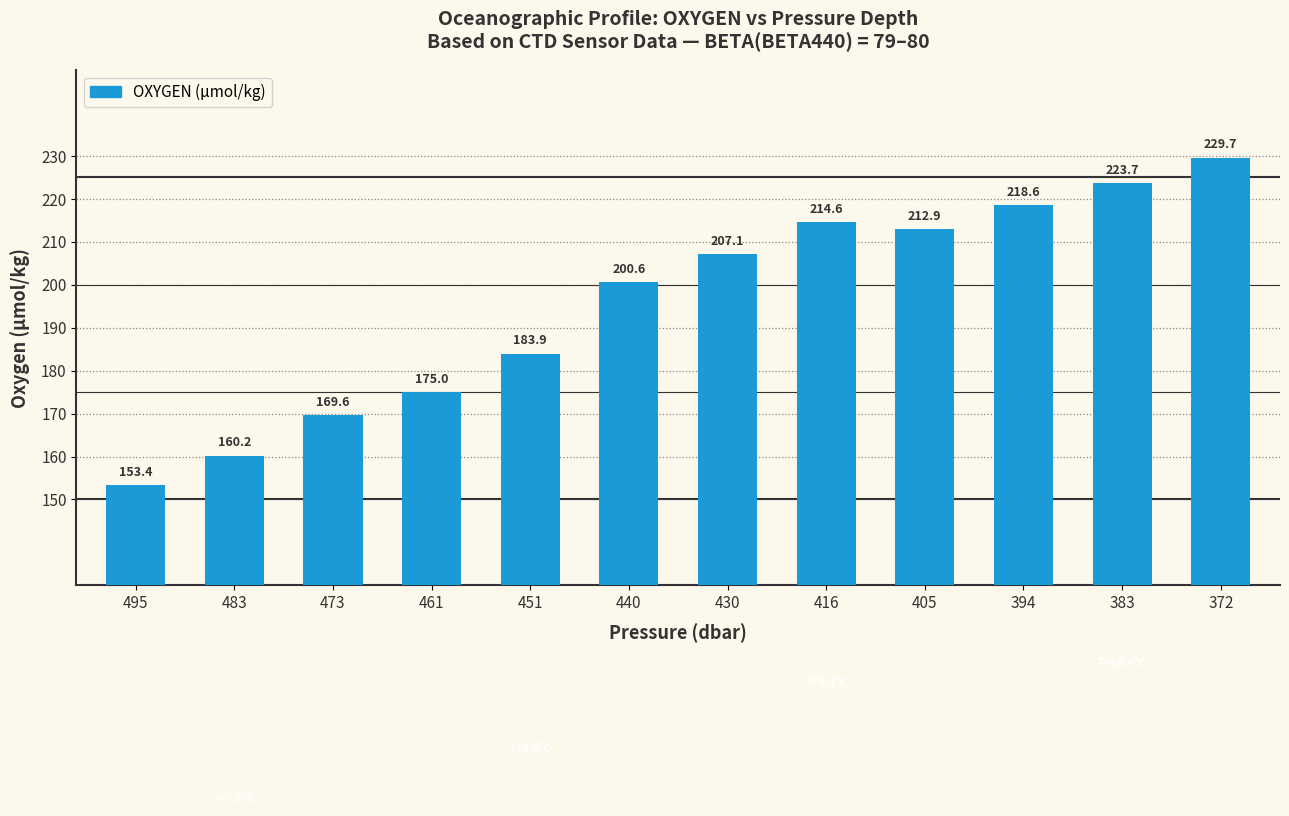

What is the minimum value shown in the chart?

153.4